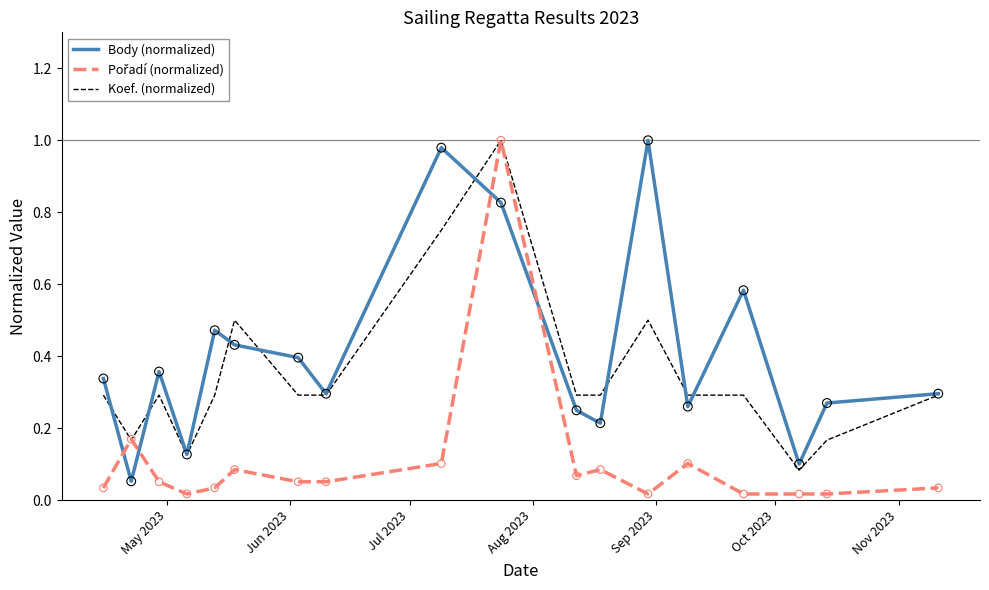

Which series has the largest total across all categories?

Body (normalized)